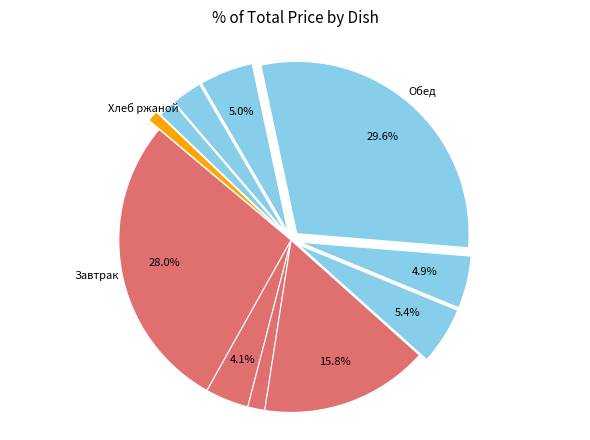

Which slice is the smallest?

Хлеб ржаной